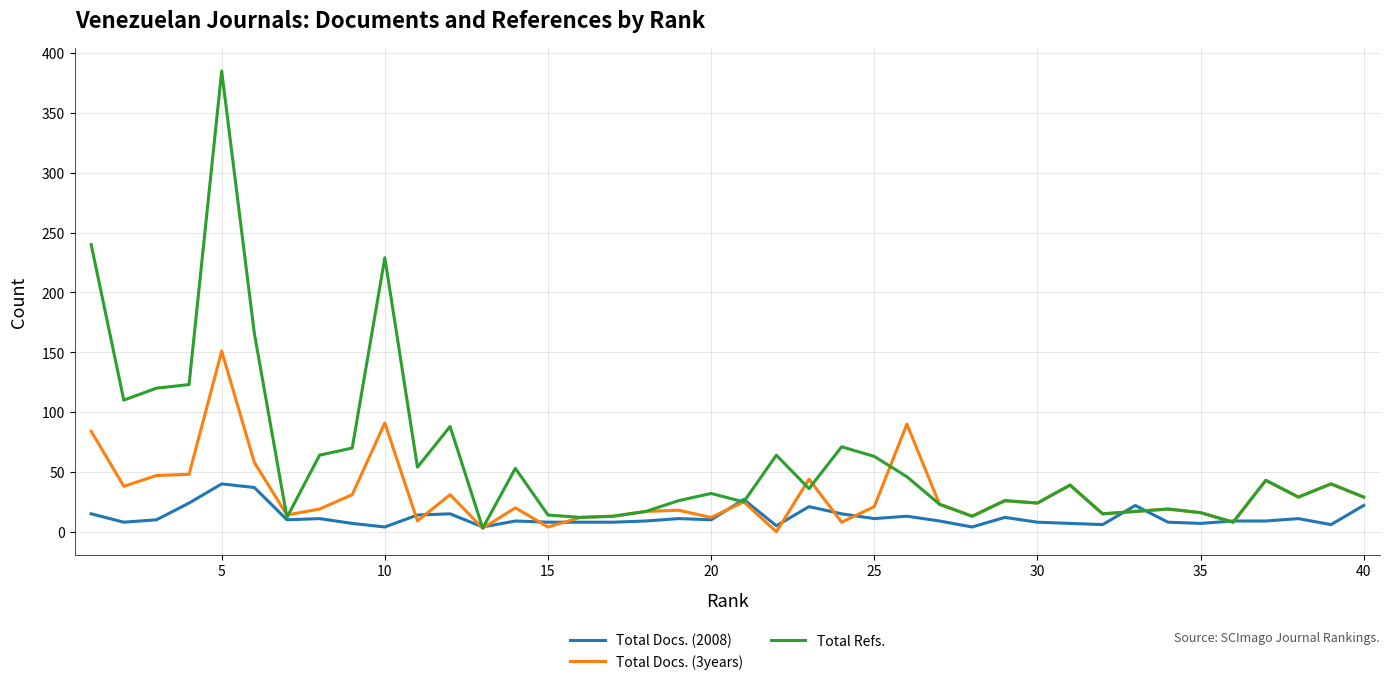

List the series in order of their overall mean, lowest first.

Total Docs. (2008), Total Docs. (3years), Total Refs.